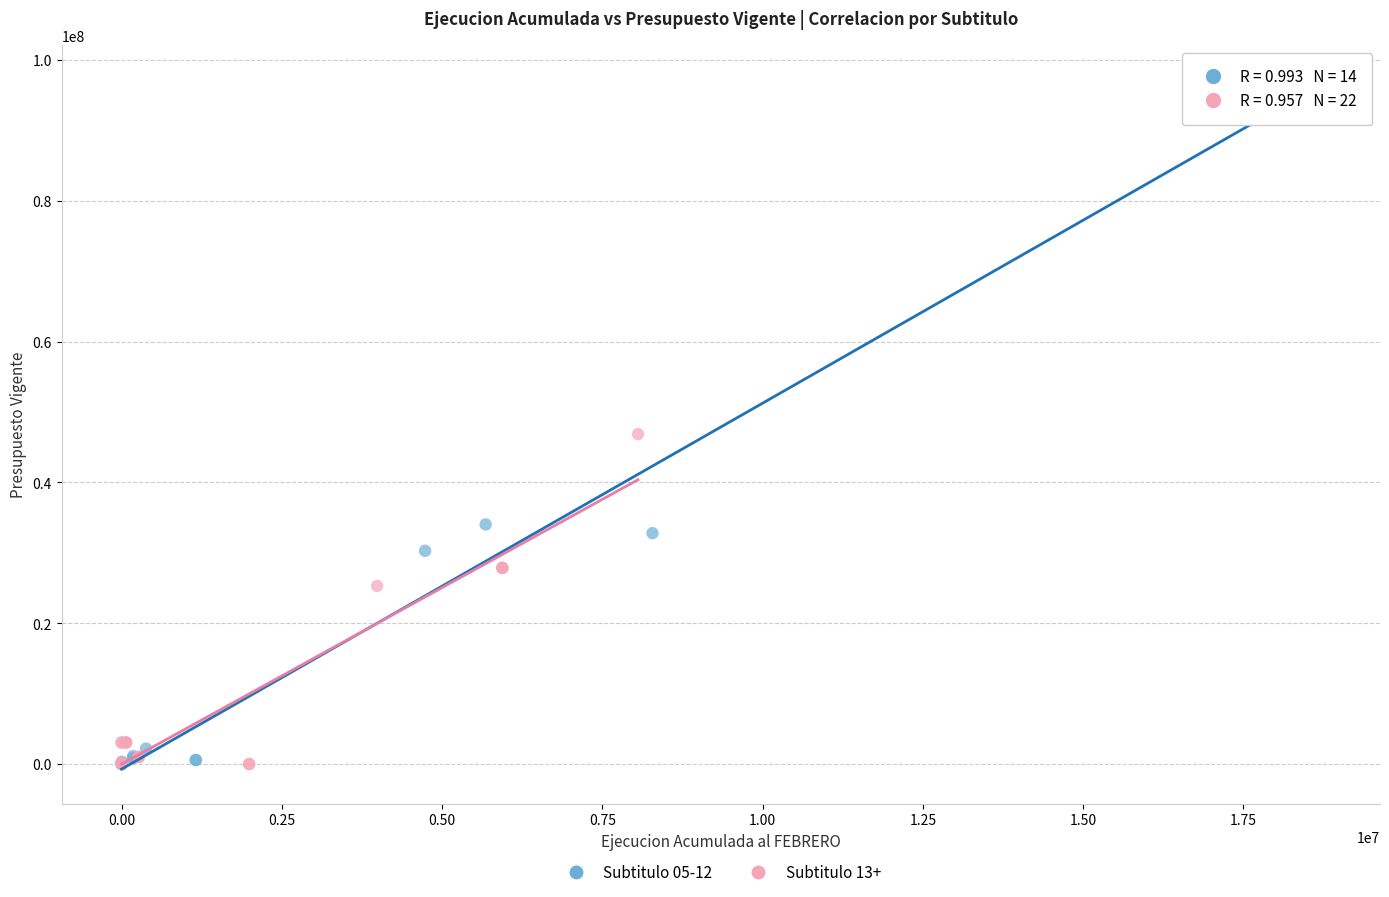

Which series has the largest Y range (max minus min)?

Subtitulo 05-12